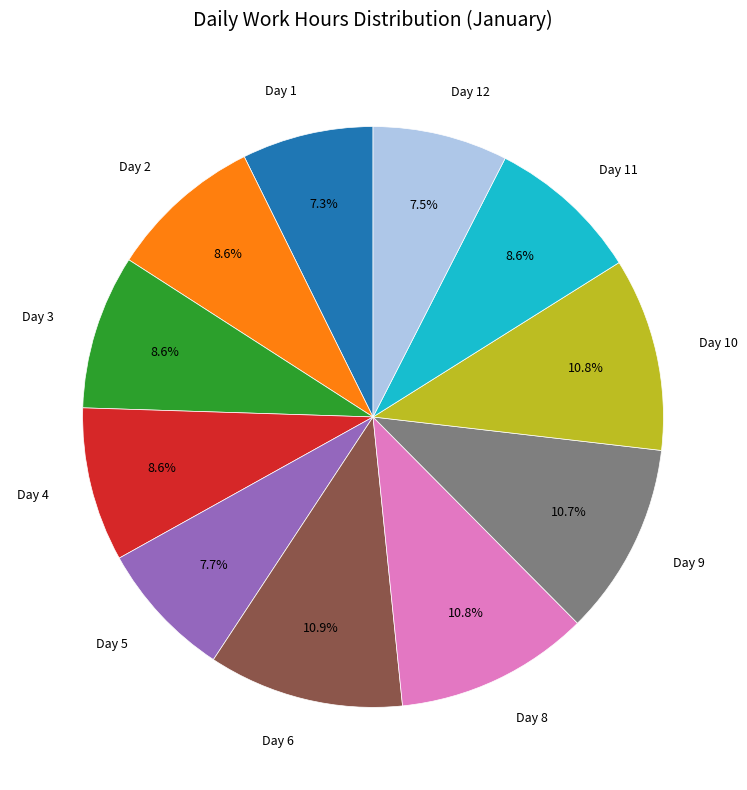

What is the total percentage of Day 3 and Day 4?

17.2%